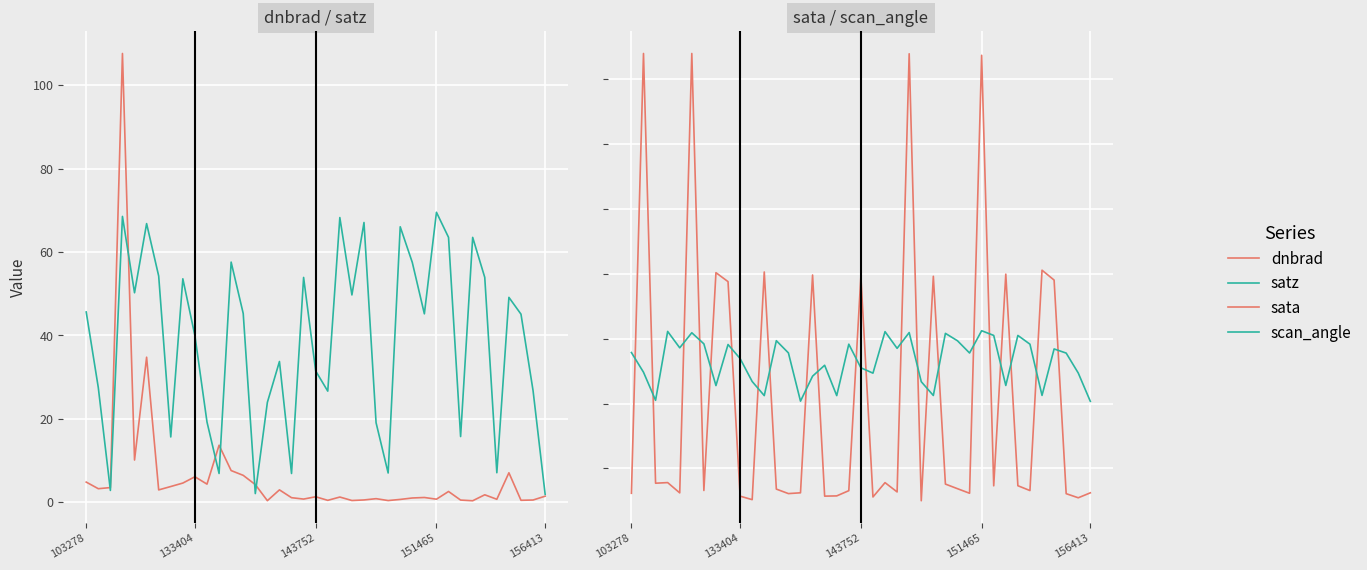

Which series has the widest spread of values?

sata